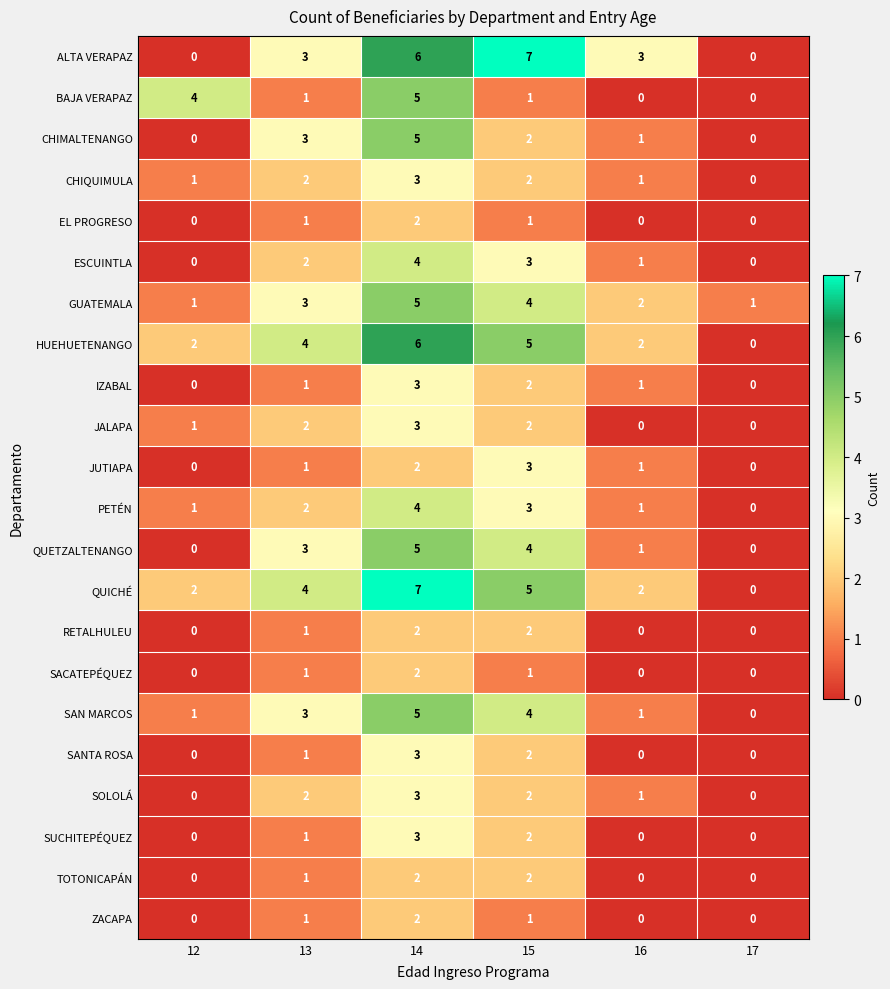

Which series changed the most between 13 and 14?

BAJA VERAPAZ